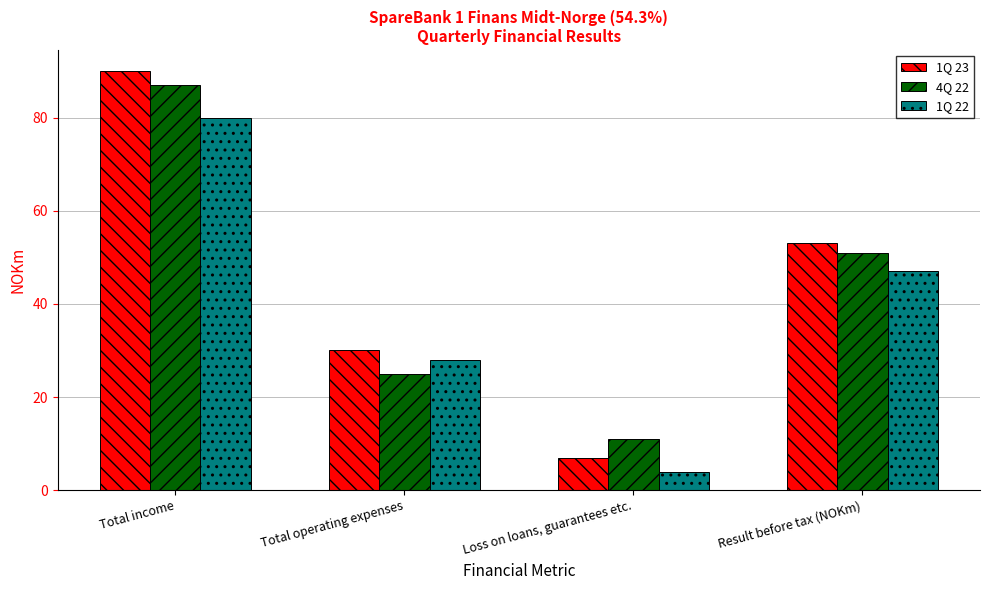

What is the difference between the 1Q 23 values at Result before tax (NOKm) and Loss on loans, guarantees etc.?

46